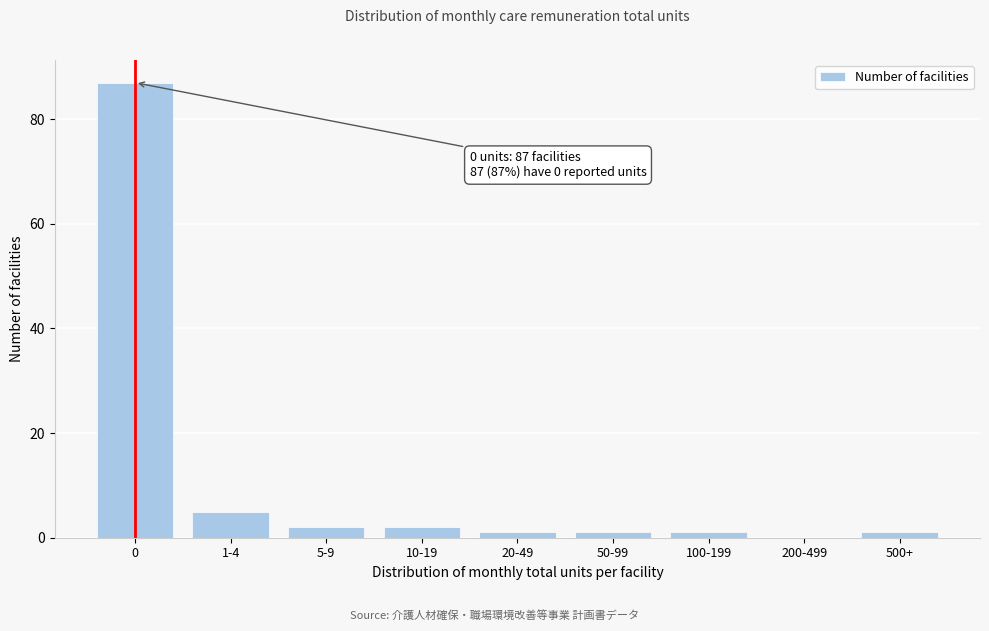

Reading left to right, list all the values displayed in this chart.

0=87	1-4=5	5-9=2	10-19=2	20-49=1	50-99=1	100-199=1	200-499=0	500+=1